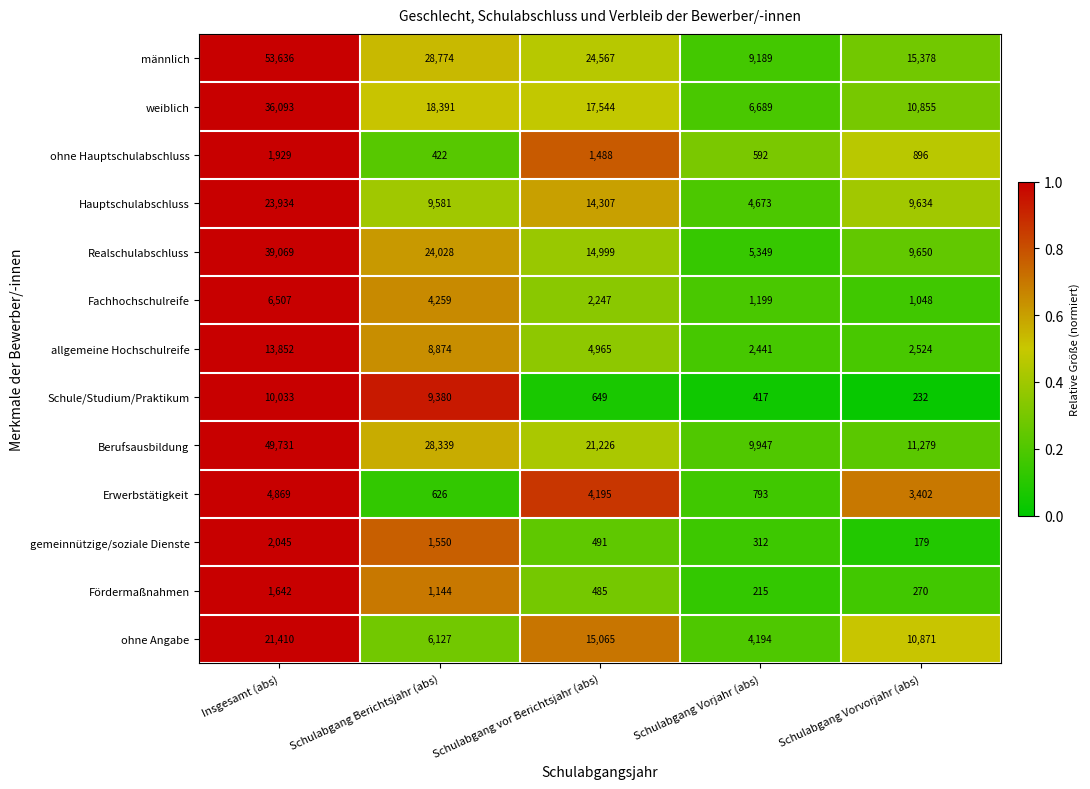

At which category is the sum across all series the highest?

Insgesamt (abs)